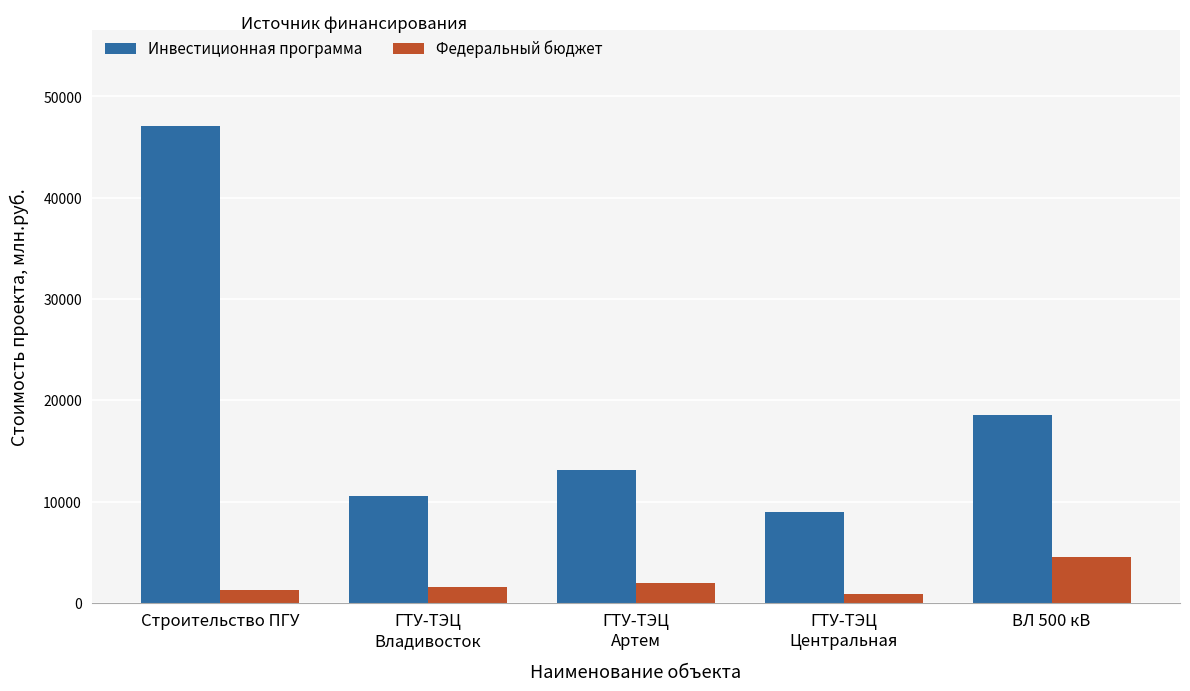

Is it true that Инвестиционная программа equals 10581.0 at ГТУ-ТЭЦ
Владивосток?

True